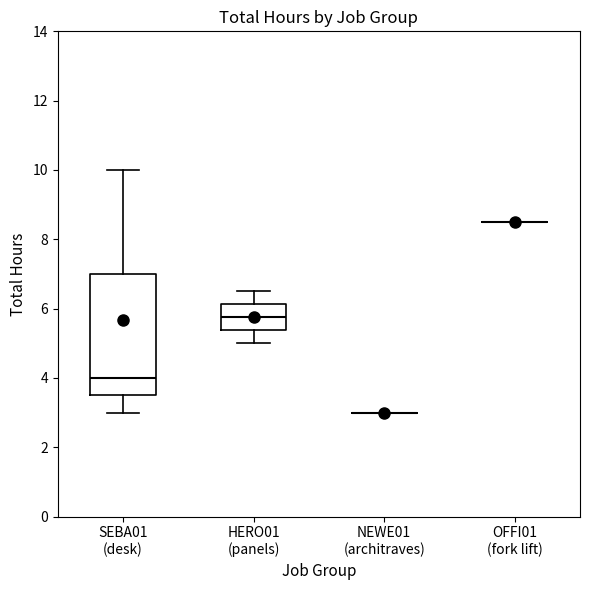

Where does the upper whisker of the box for SEBA01 (desk) end on the y-axis? The values are not printed on the chart, so give them approximately, as read against the axis.

10.0